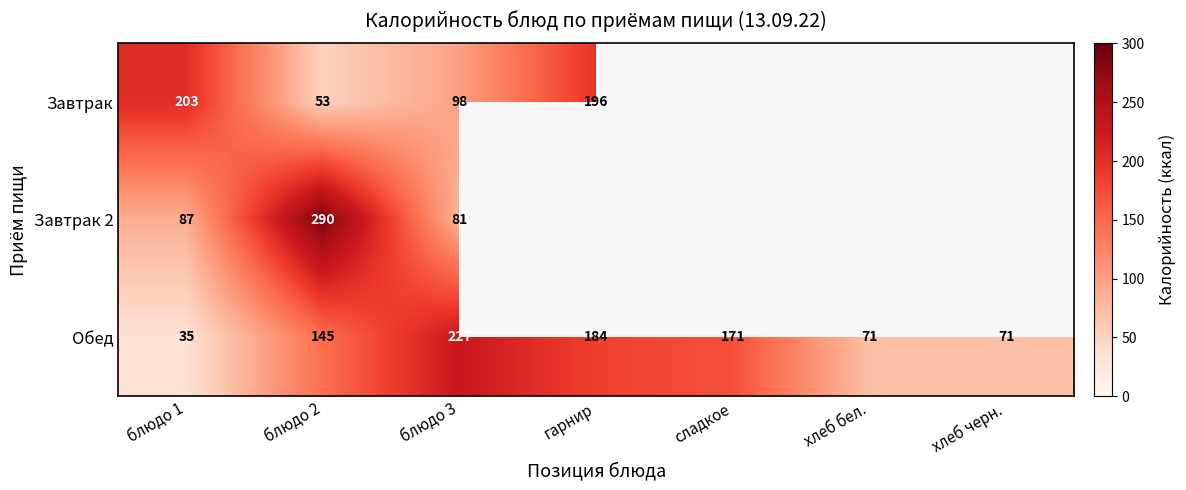

At блюдо 1, list the series in order from smallest to largest.

Обед, Завтрак 2, Завтрак